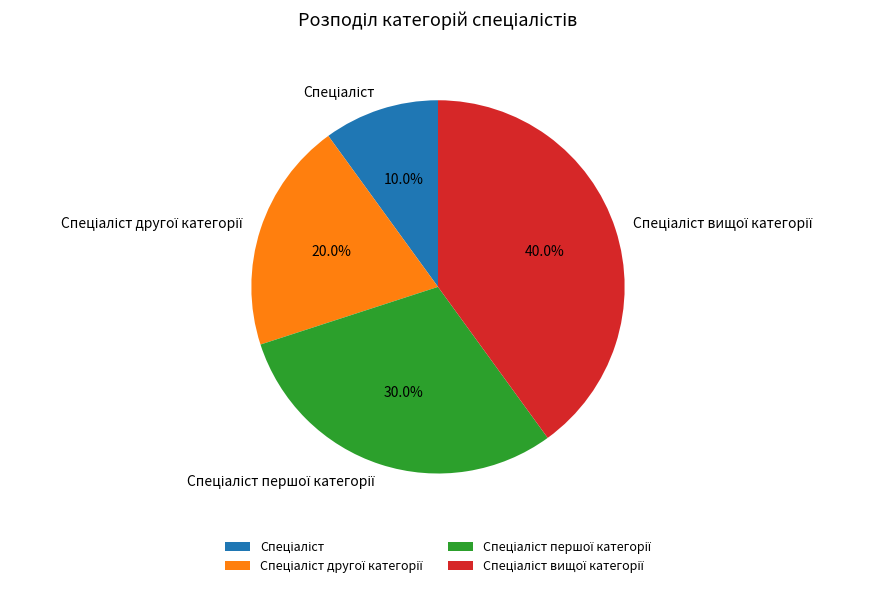

How many segments does this pie chart have?

4